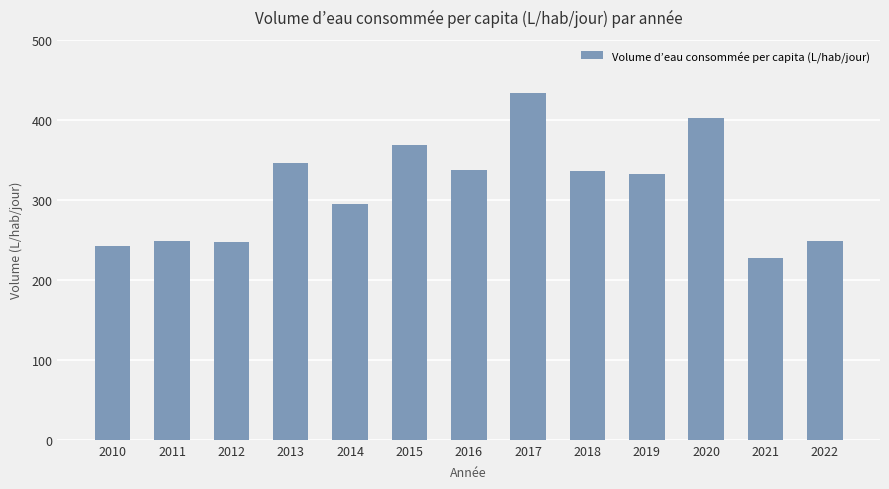

What is the sum of the values at 2016 and 2022?

585.4